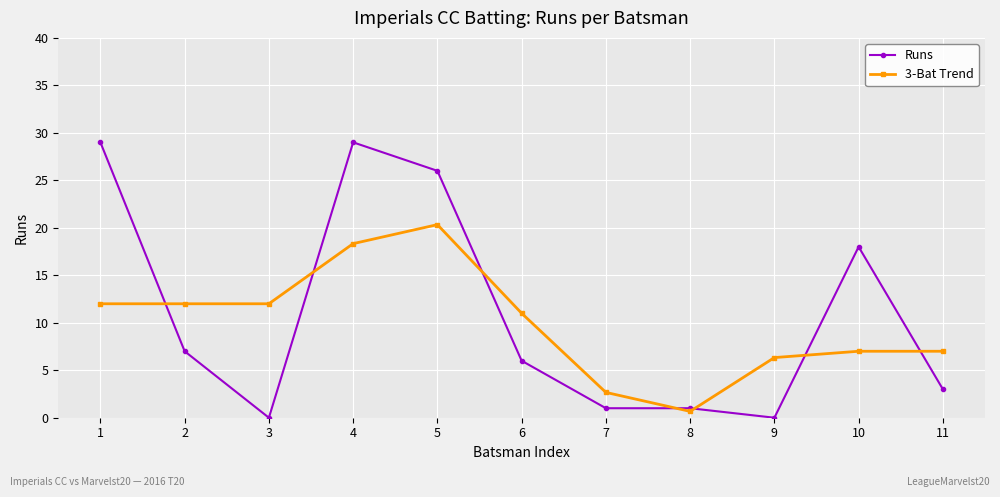

What is the spread (max minus min) of values at 7?

1.7